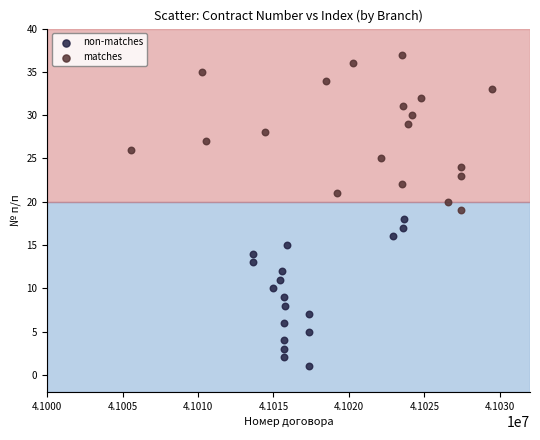

Which series contains the highest Y value?

matches